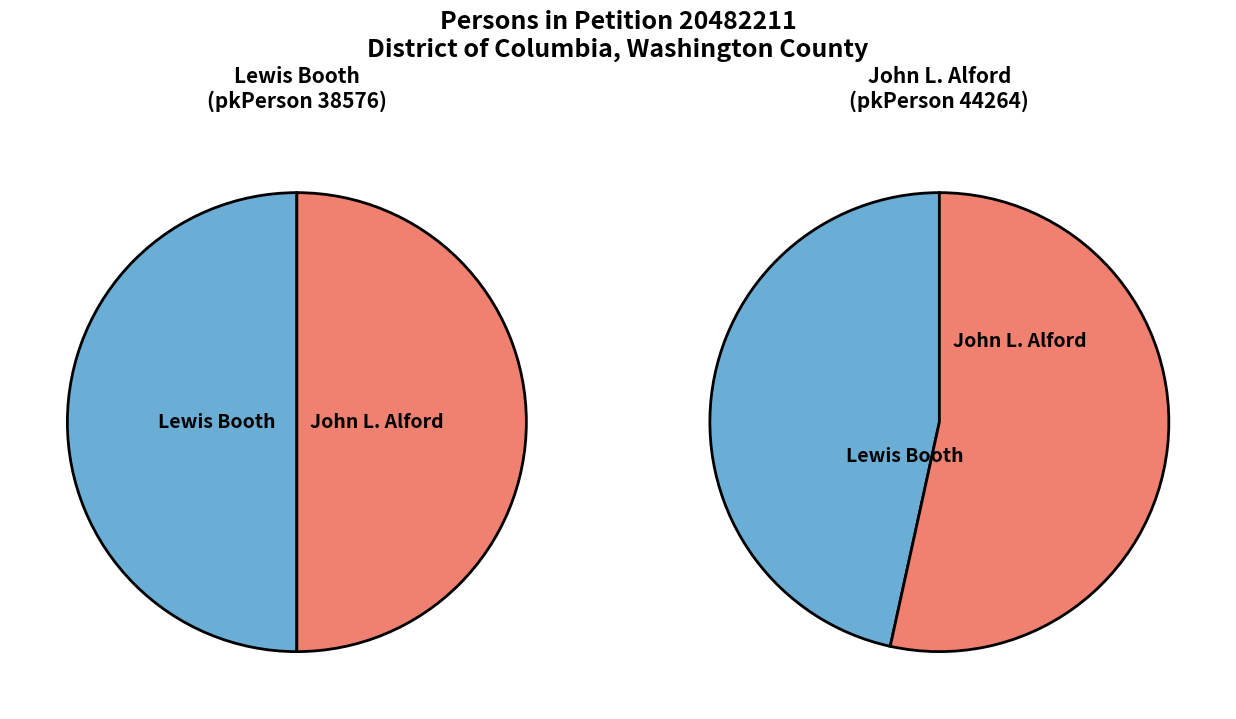

Which slice represents more than half of the pie?

John L. Alford